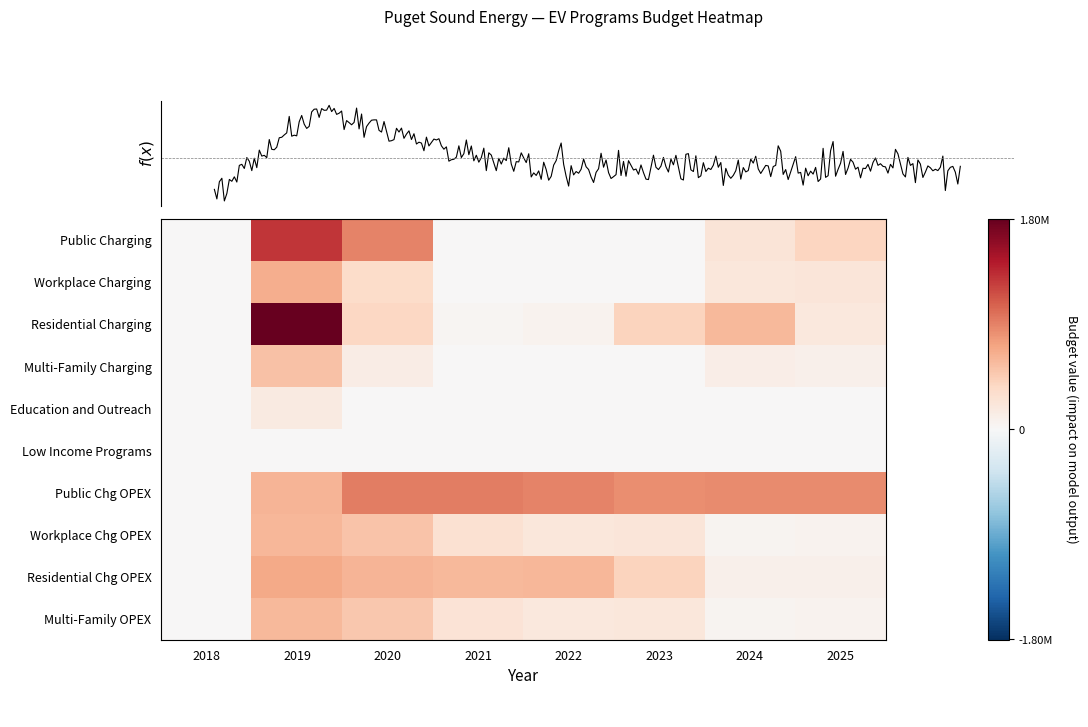

How many values in the Public Chg OPEX series are below 855888?

4